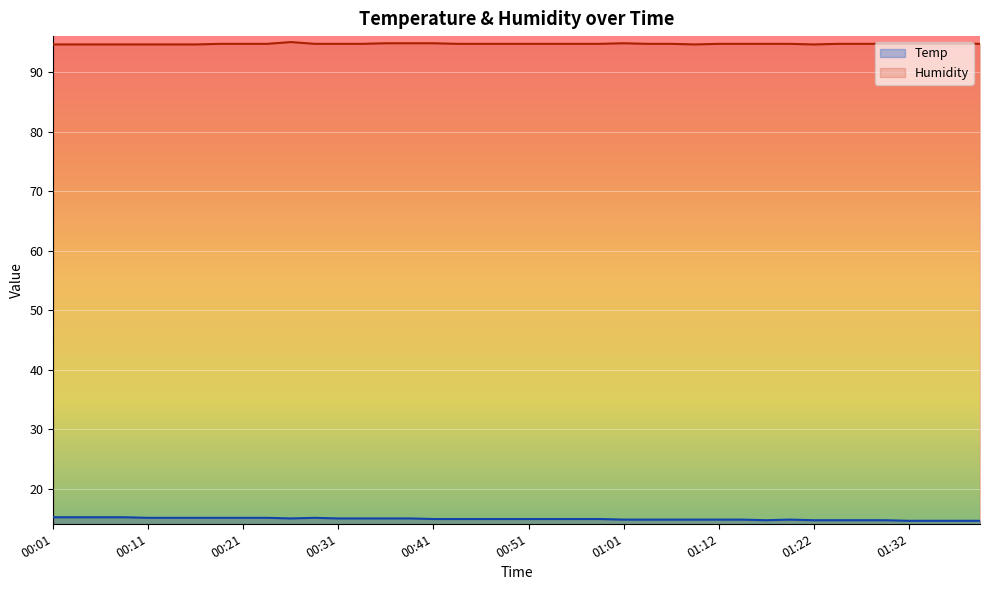

Between 00:16 and 00:54, which series saw the biggest shift?

Temp